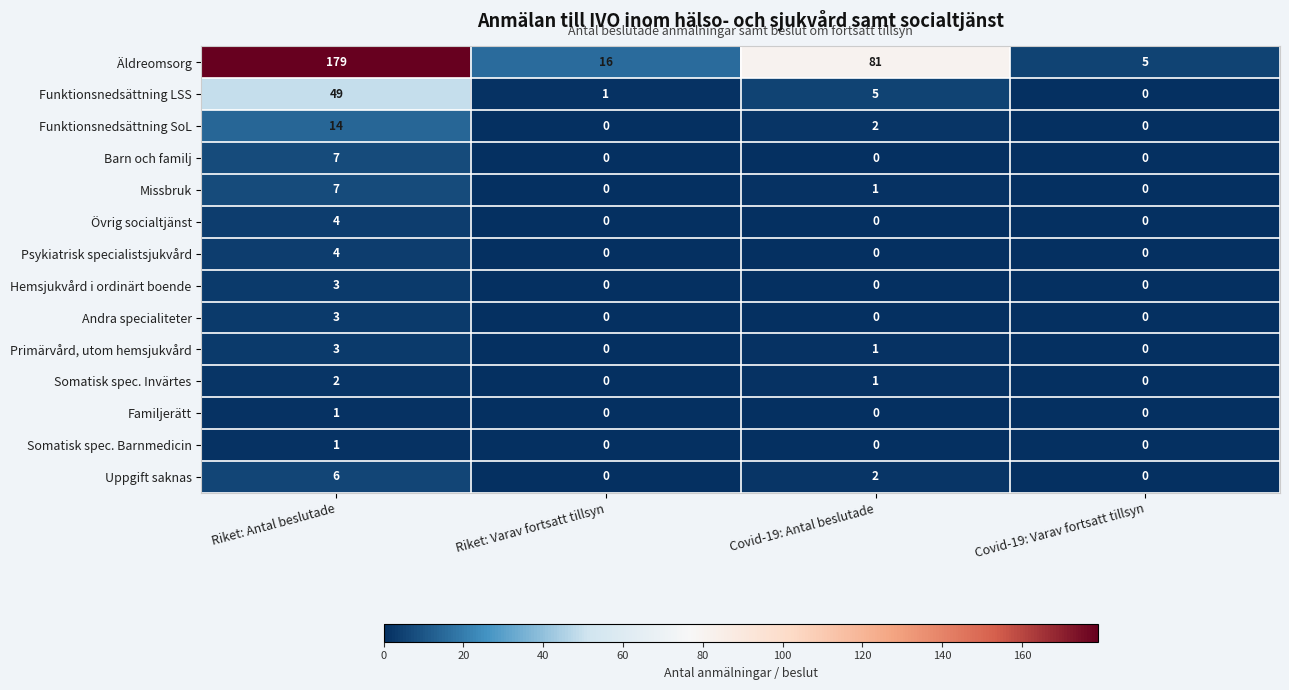

Which series has the widest spread of values?

Äldreomsorg